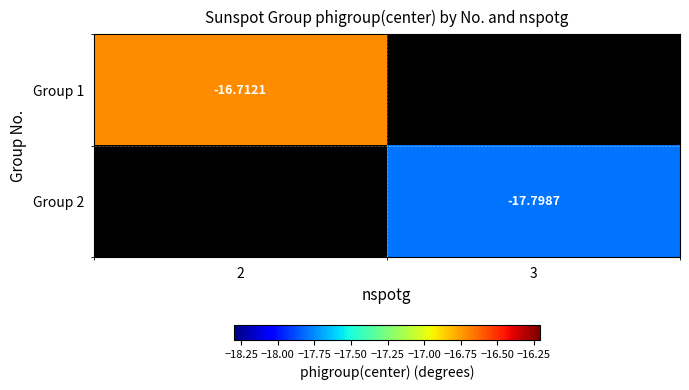

True or false: Group 1 has a value of -16.7 at 2.

True